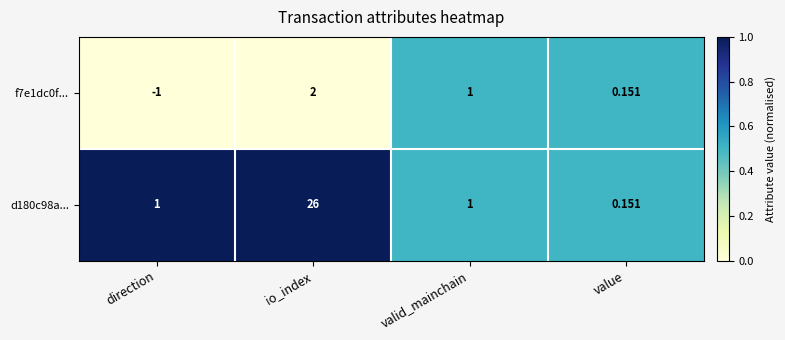

At which label does d180c98a... reach its minimum?

value